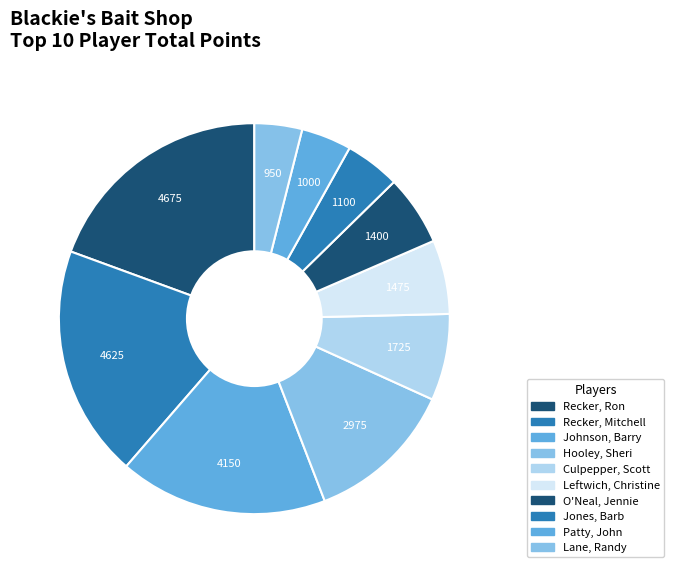

Is it true that Jones, Barb is 5% of the pie?

True